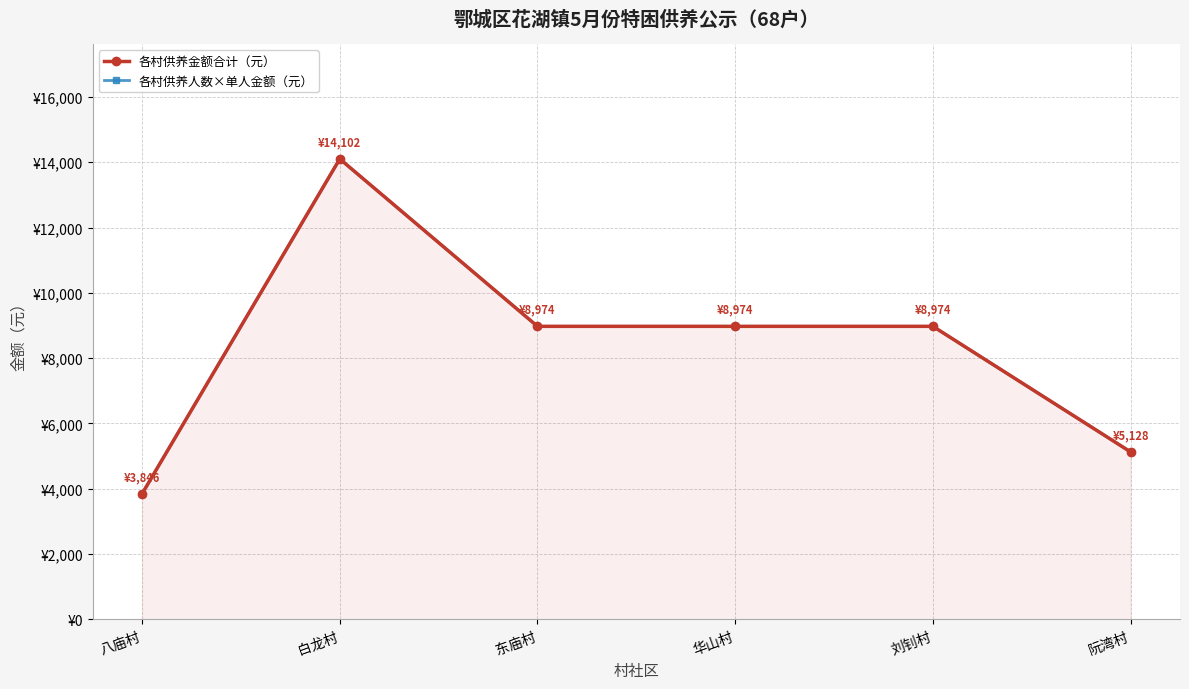

Which has a higher value, 东庙村 or 华山村?

东庙村